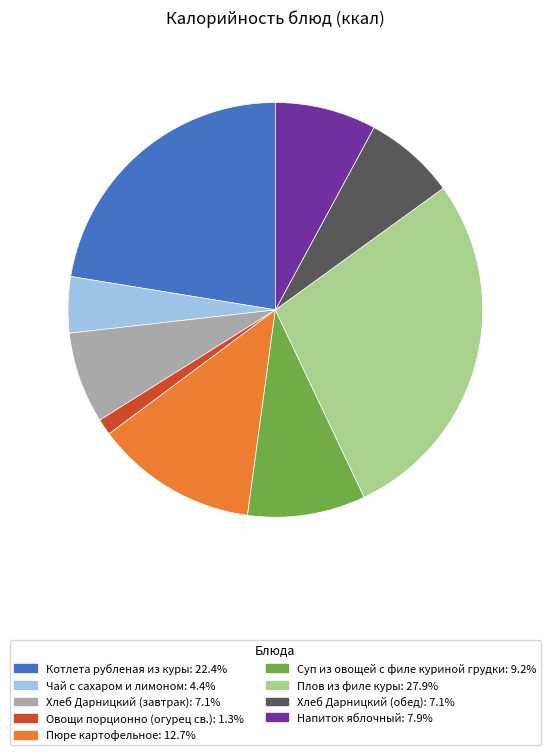

Which category has the biggest portion of the pie?

Плов из филе куры